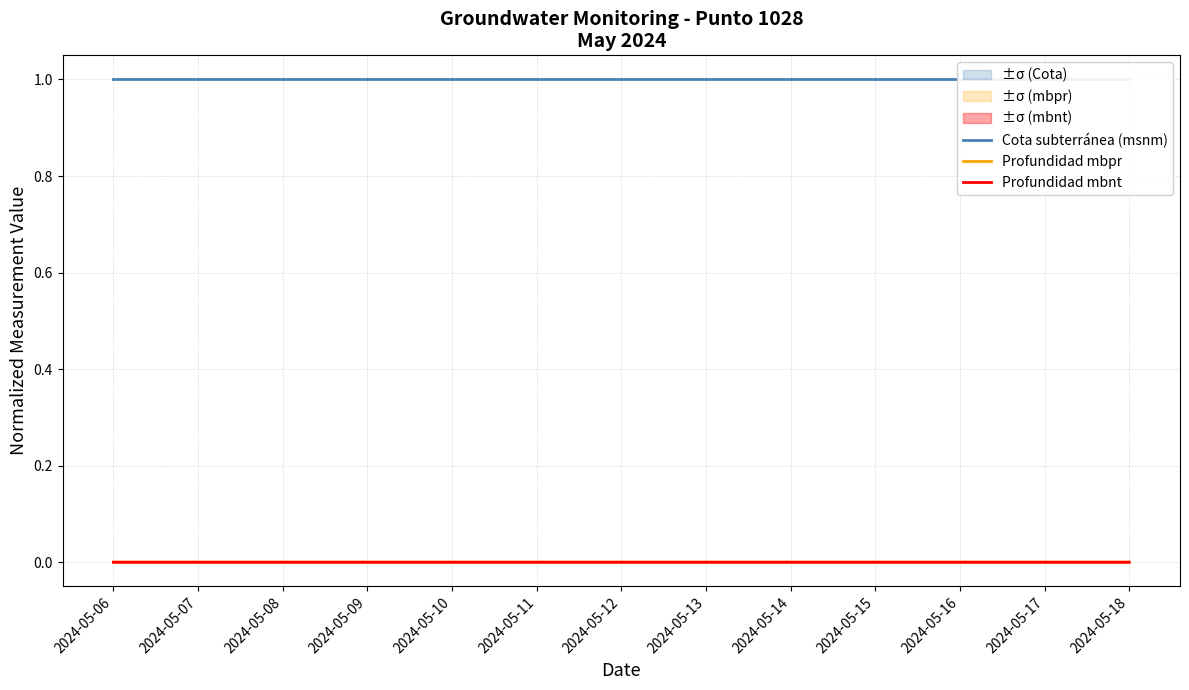

Between 2024-05-07 and 2024-05-13, which series saw the biggest shift?

Profundidad mbnt